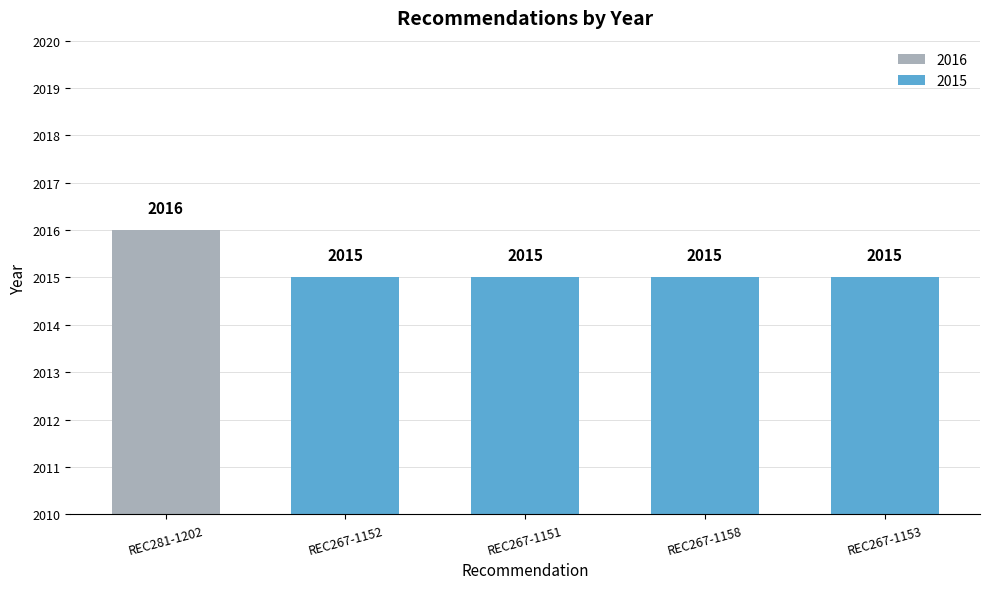

What is the sum of the values at REC281-1202 and REC267-1153?

4031